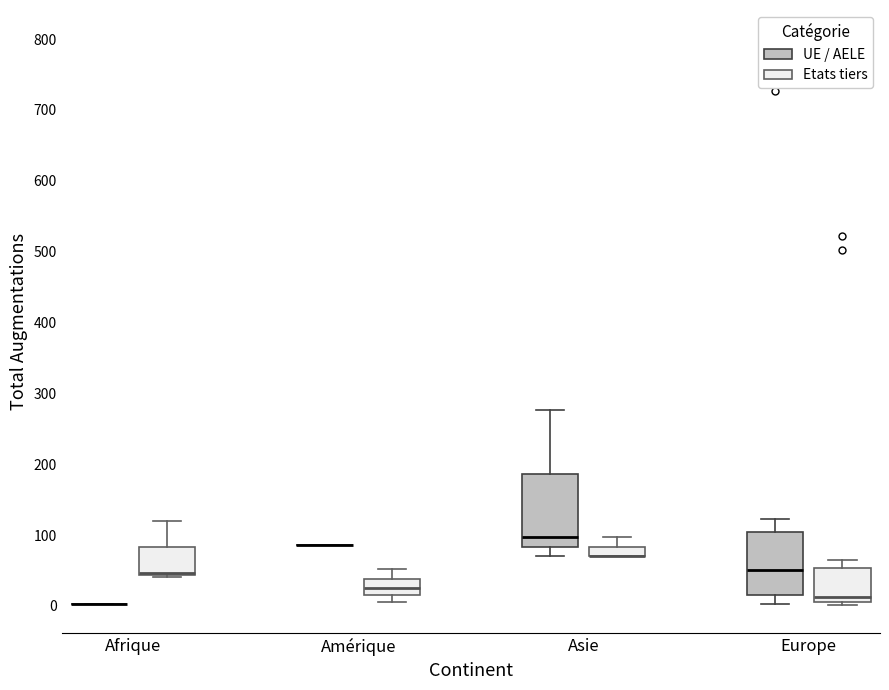

Where is the upper edge of the box for Afrique (Etats tiers) on the y-axis? The values are not printed on the chart, so give them approximately, as read against the axis.

80